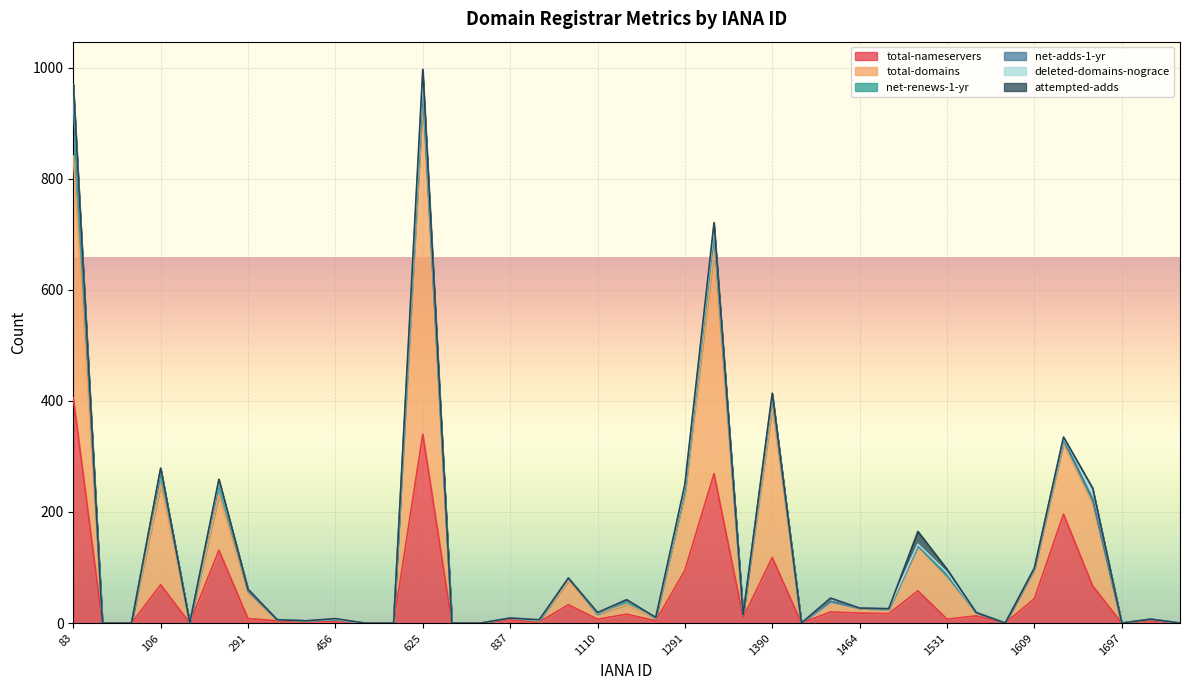

Reading right to left, extract all data points from this chart.

total-nameservers: 0	4	0	67	196	44	0	13	7	58	17	18	20	0	118	10	269	95	4	16	7	33	2	6	0	0	340	0	0	3	2	4	8	131	0	69	0	0	406
total-domains: 0	3	0	147	127	52	0	6	76	80	7	8	19	0	270	5	403	138	4	17	9	43	2	3	0	0	599	0	0	3	2	2	46	100	0	180	0	0	435
net-renews-1-yr: 0	0	0	8	6	3	0	0	2	1	1	1	0	0	18	0	28	6	0	9	0	5	0	0	0	0	20	0	0	0	0	0	4	21	0	27	0	0	96
net-adds-1-yr: 0	0	0	2	2	0	0	0	5	1	0	0	0	0	2	0	8	2	1	0	1	0	1	0	0	0	8	0	0	0	0	0	0	3	0	1	0	0	6
deleted-domains-nograce: 0	0	0	17	2	0	0	0	1	2	1	0	6	0	3	0	5	5	0	0	1	0	0	0	0	0	17	0	0	1	0	0	3	1	0	0	0	0	21
attempted-adds: 0	0	0	2	2	0	0	0	6	23	0	0	0	0	3	0	8	4	1	0	1	0	1	0	0	0	13	0	0	1	0	0	0	3	0	2	0	0	6